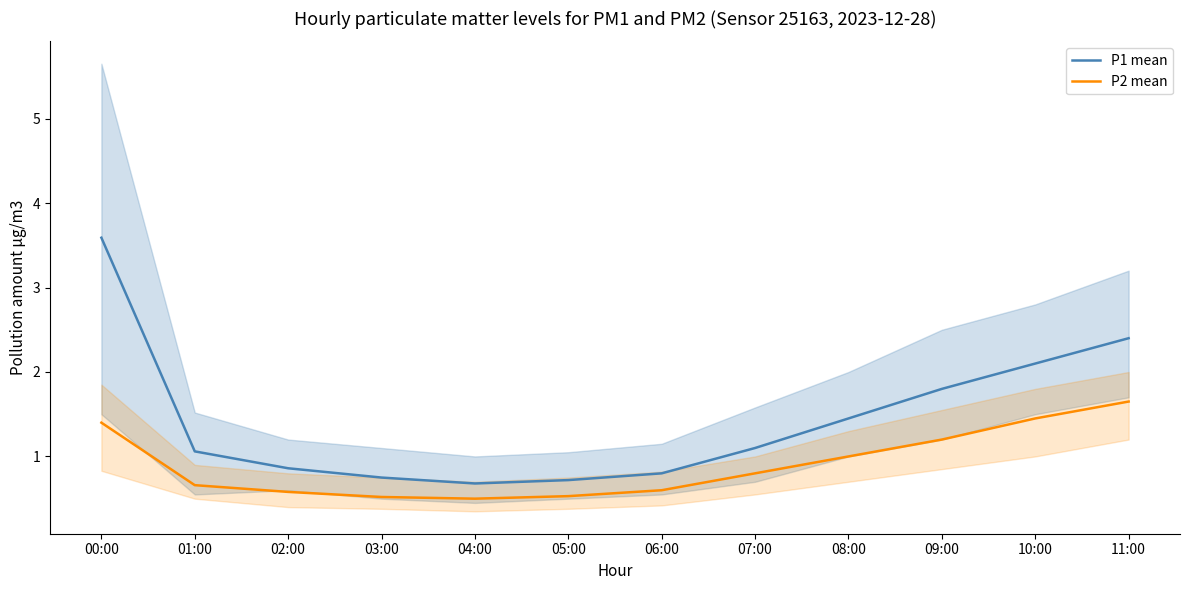

List the labels in order of P2 mean value, smallest first.

04:00, 03:00, 05:00, 02:00, 06:00, 01:00, 07:00, 08:00, 09:00, 00:00, 10:00, 11:00